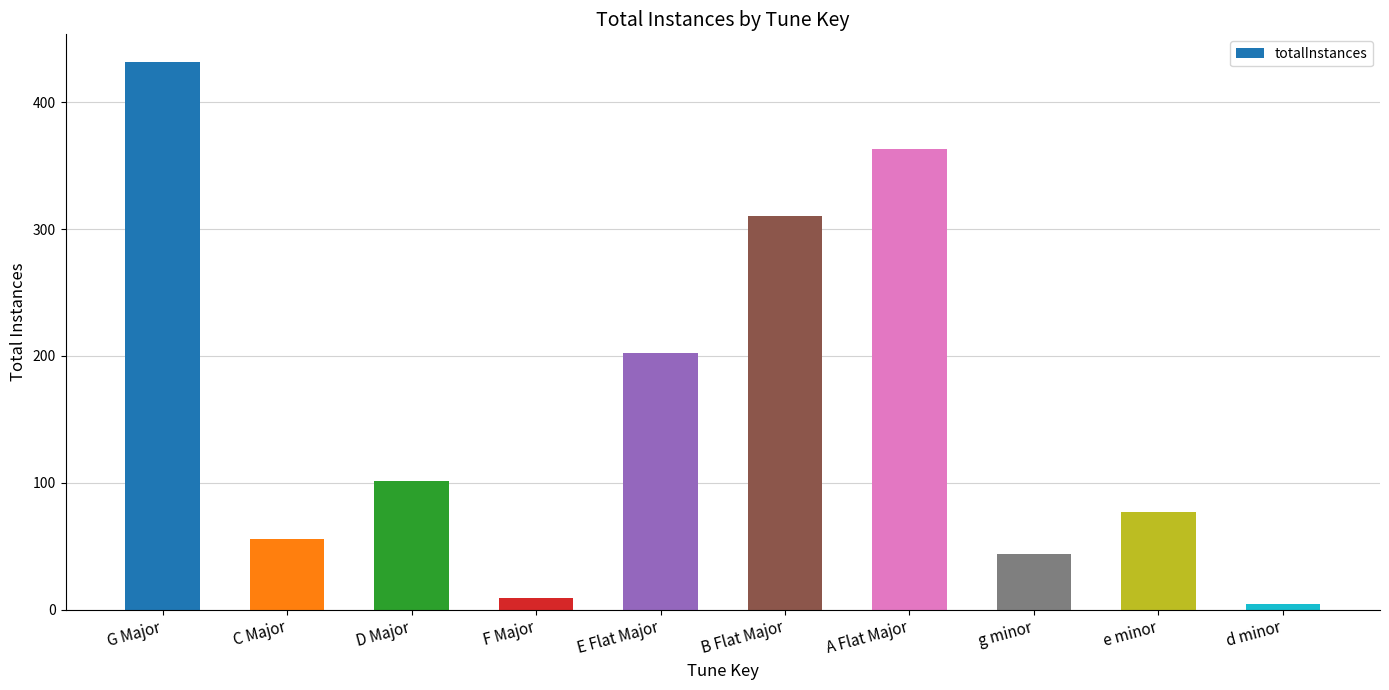

At which label is the value closest to 218?

E Flat Major